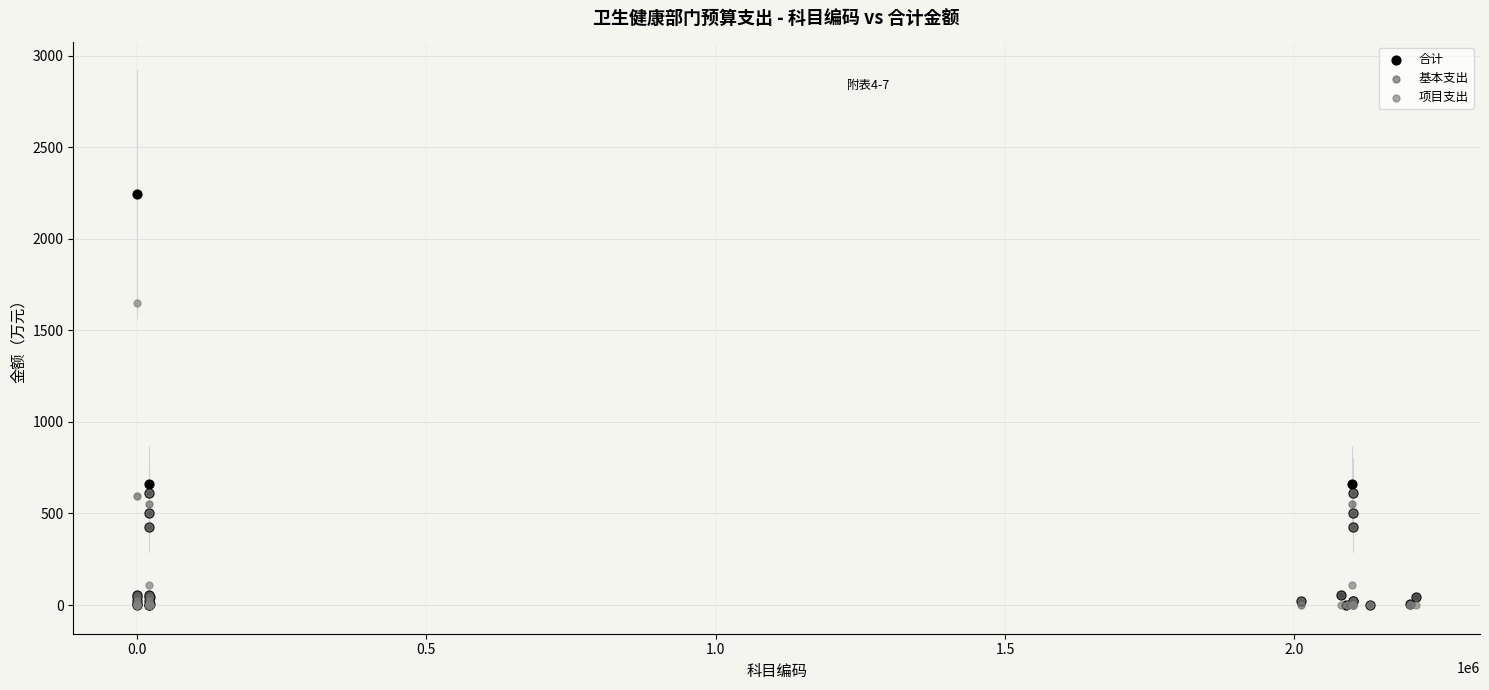

Which series reaches the maximum Y coordinate?

合计